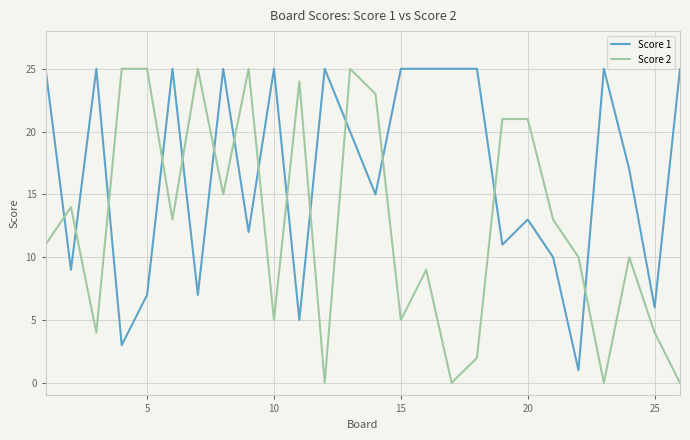

Reading left to right, what are all the values shown in this chart?

Score 1: 25	9	25	3	7	25	7	25	12	25	5	25	20	15	25	25	25	25	11	13	10	1	25	17	6	25
Score 2: 11	14	4	25	25	13	25	15	25	5	24	0	25	23	5	9	0	2	21	21	13	10	0	10	4	0